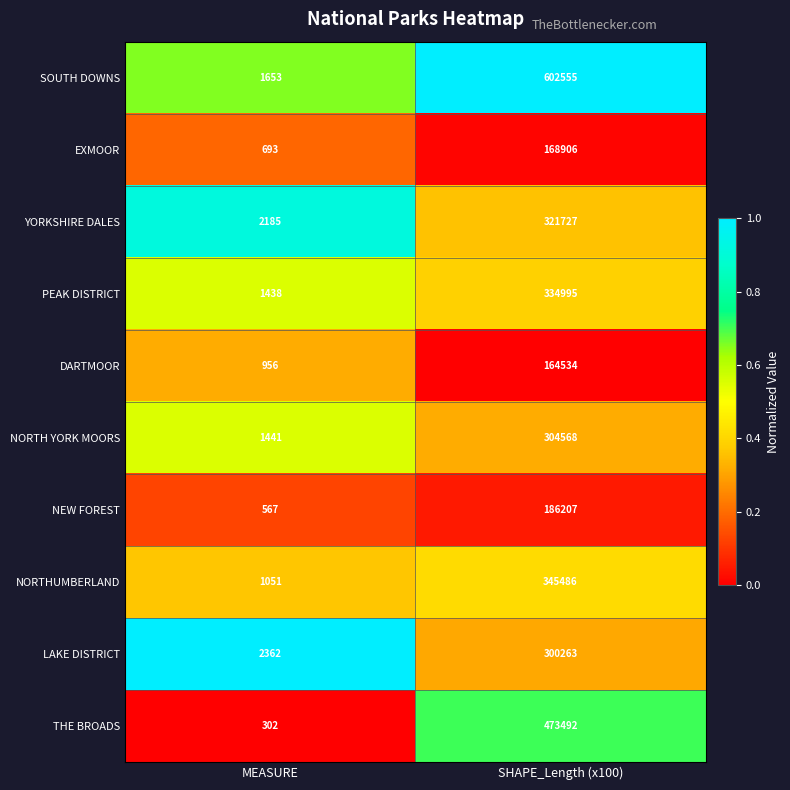

What is the smallest value displayed?

302